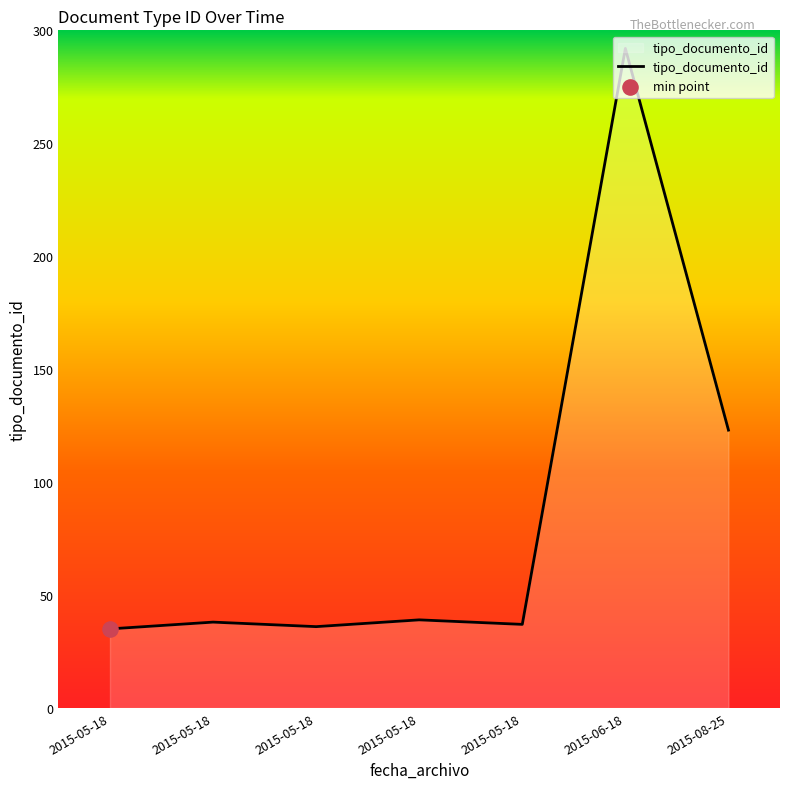

What is the change in value from 2015-05-18 to 2015-05-18?

+1